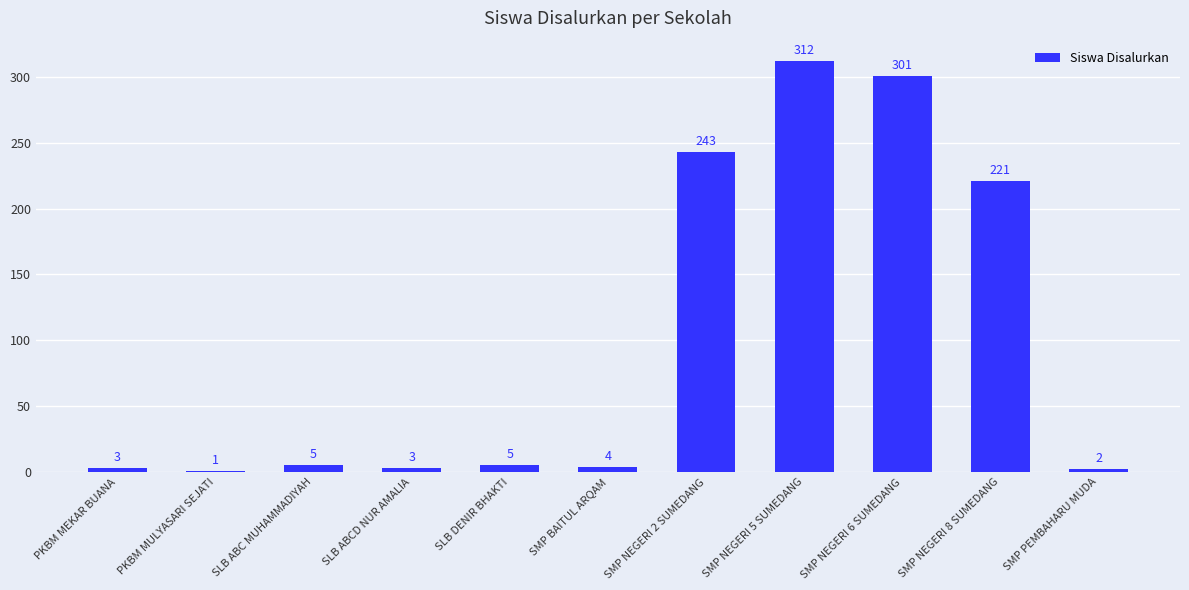

What position from the right is SLB ABCD NUR AMALIA?

8